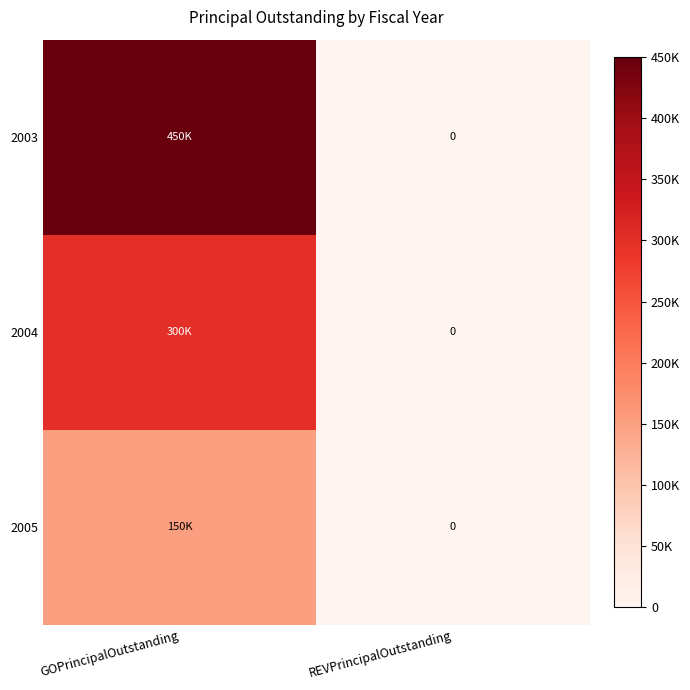

The value of 2003 at REVPrincipalOutstanding is 0. True or false?

True